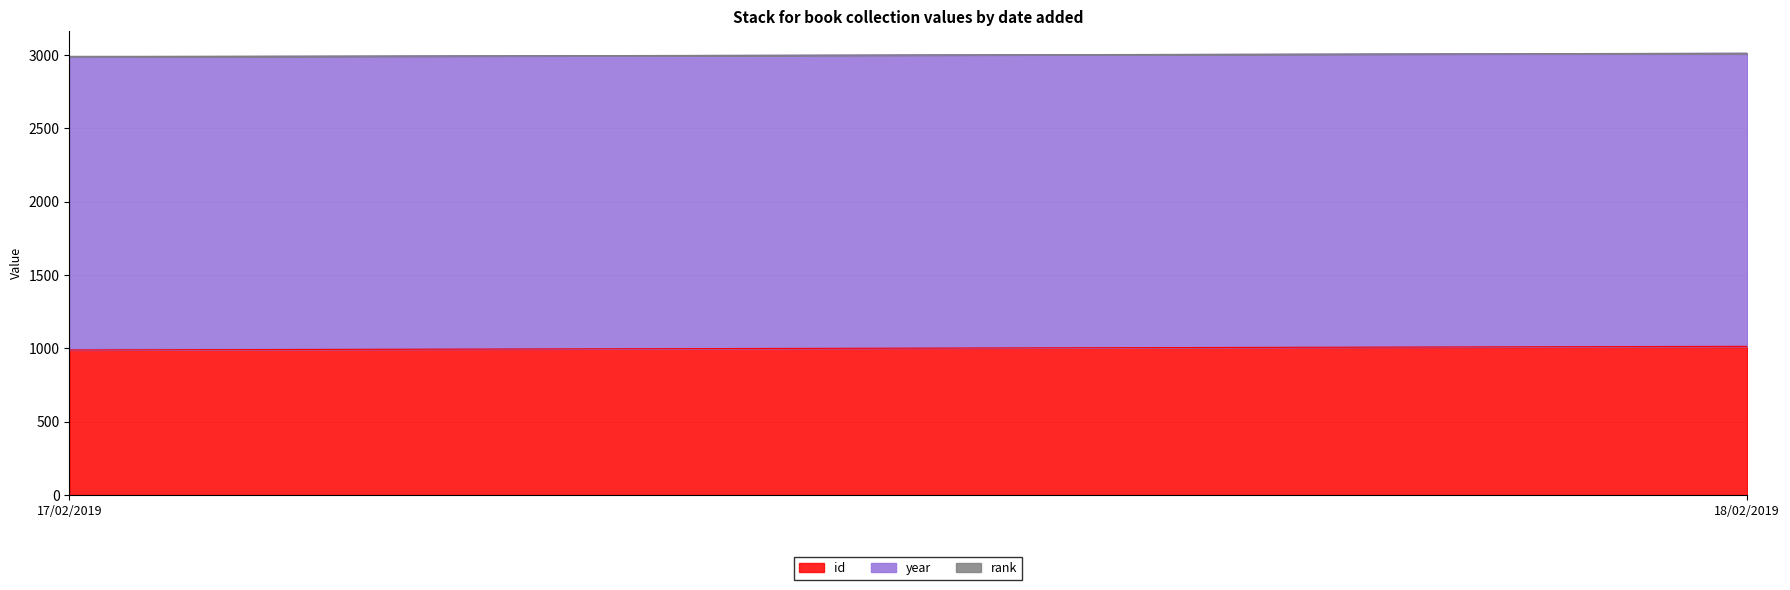

What is the value of the year point at the 2nd from the left?

1997